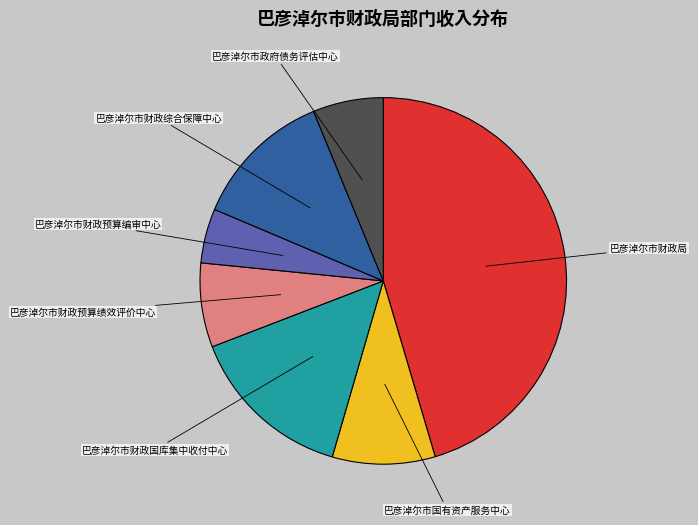

How many slices are in this pie chart?

7